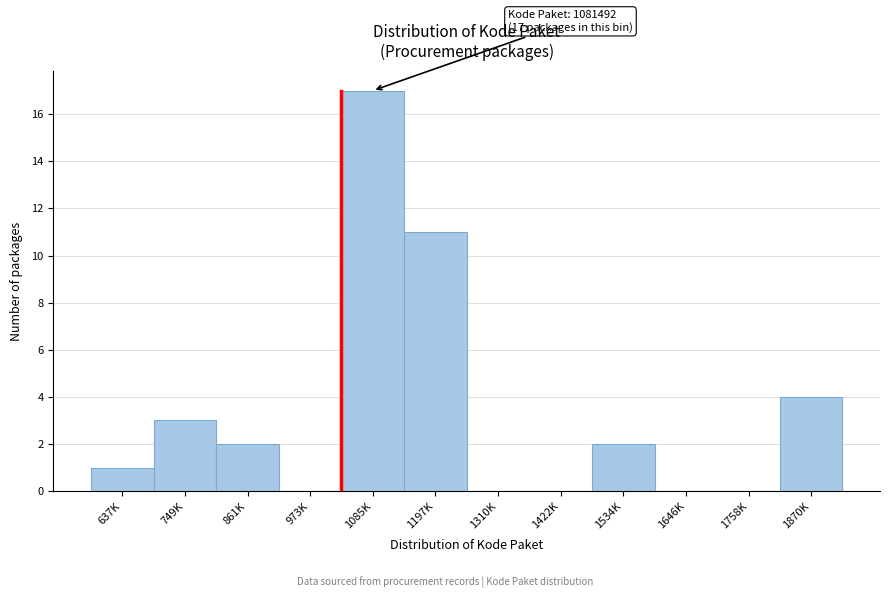

Reading left to right, extract all data points from this chart.

637K=1	749K=3	861K=2	973K=0	1085K=17	1197K=11	1310K=0	1422K=0	1534K=2	1646K=0	1758K=0	1870K=4